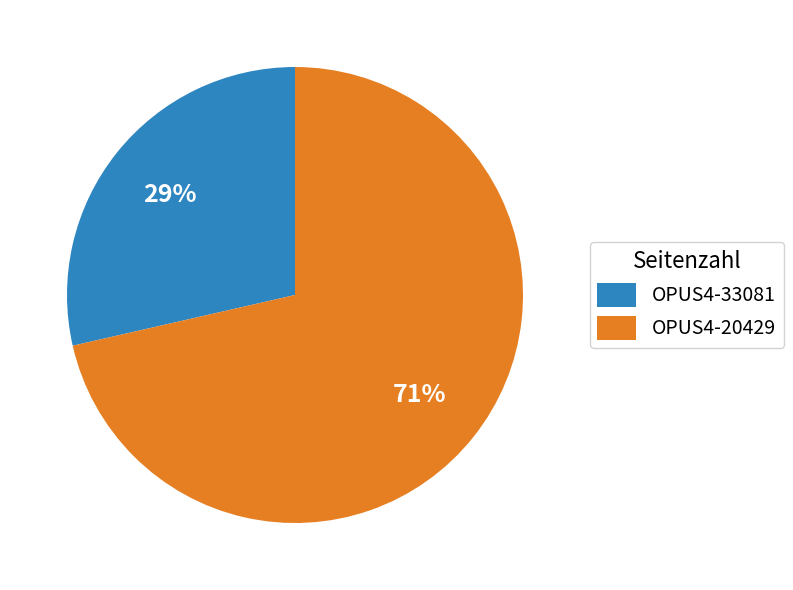

What is the majority slice?

OPUS4-20429